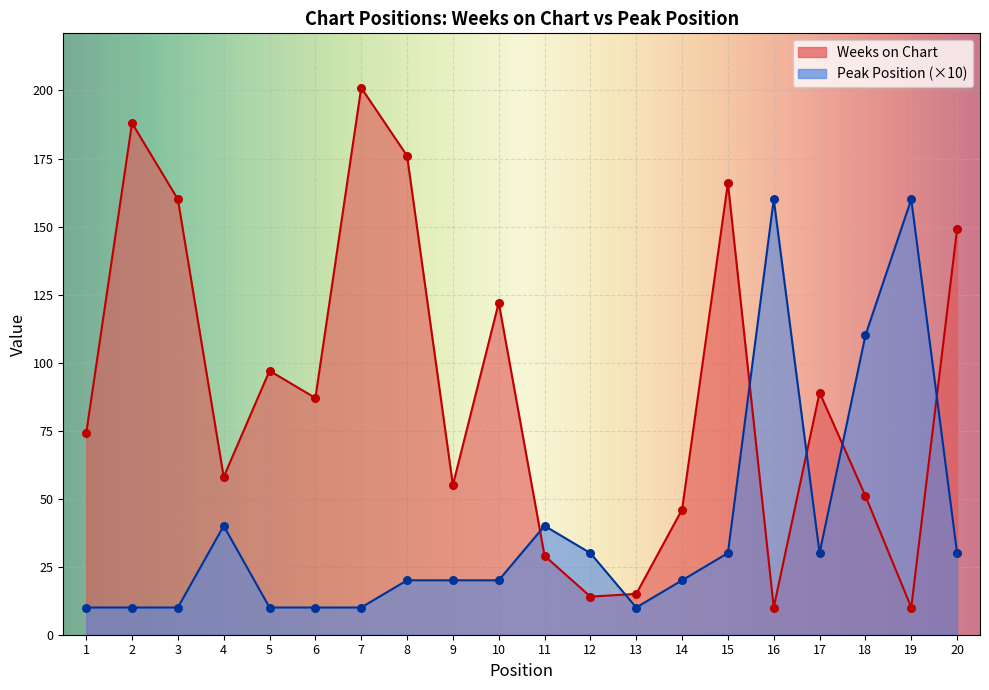

At how many categories does at least one series exceed 168?

3